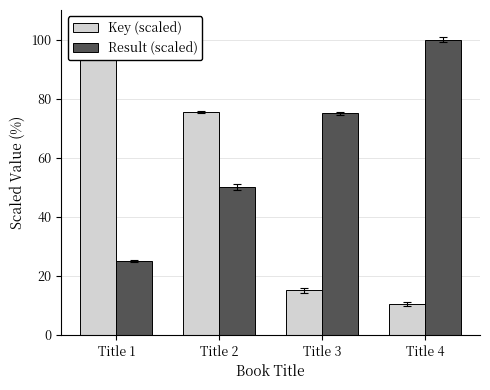

What is the sum of all Result (scaled) values?

250.0